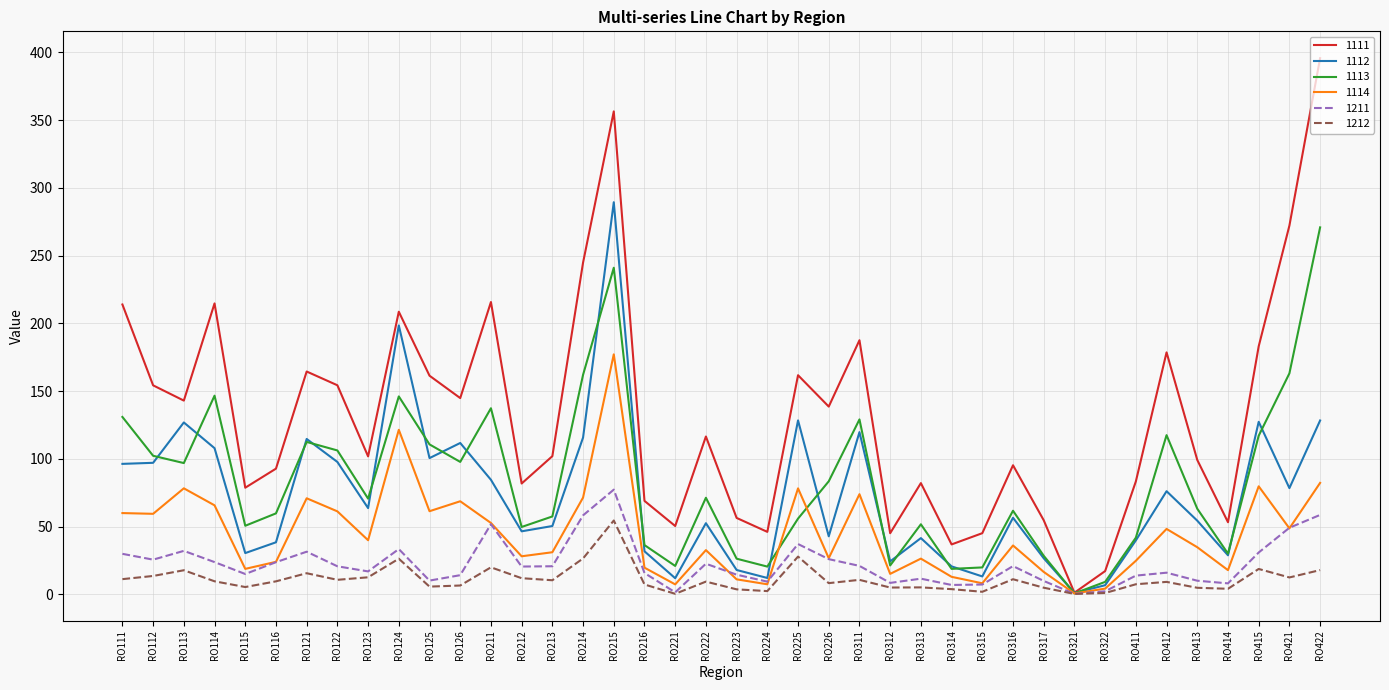

What is the maximum value for 1211?

77.2